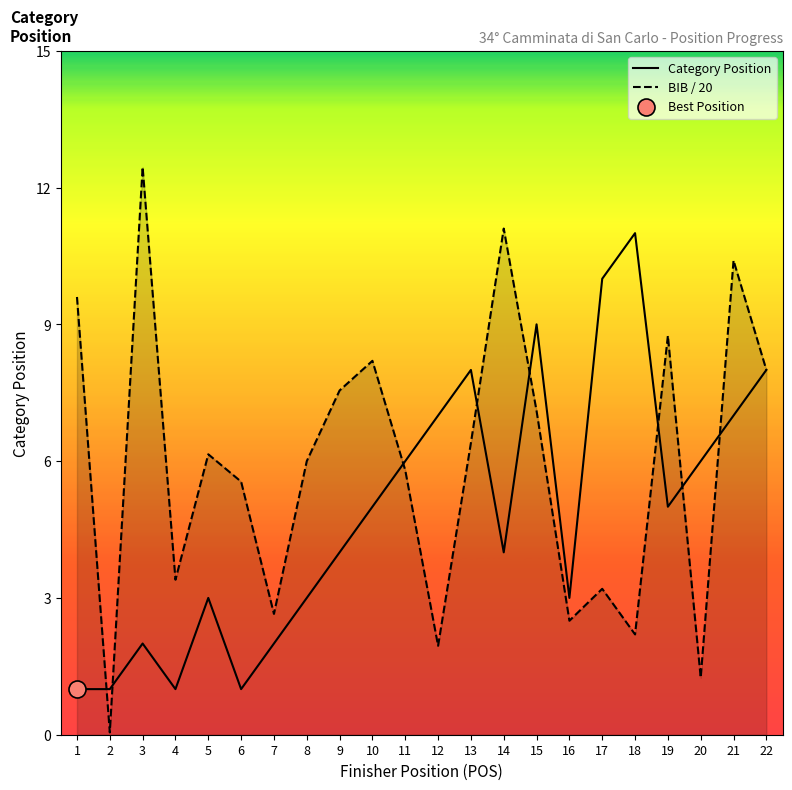

What is the total value across all series at 18?

13.2